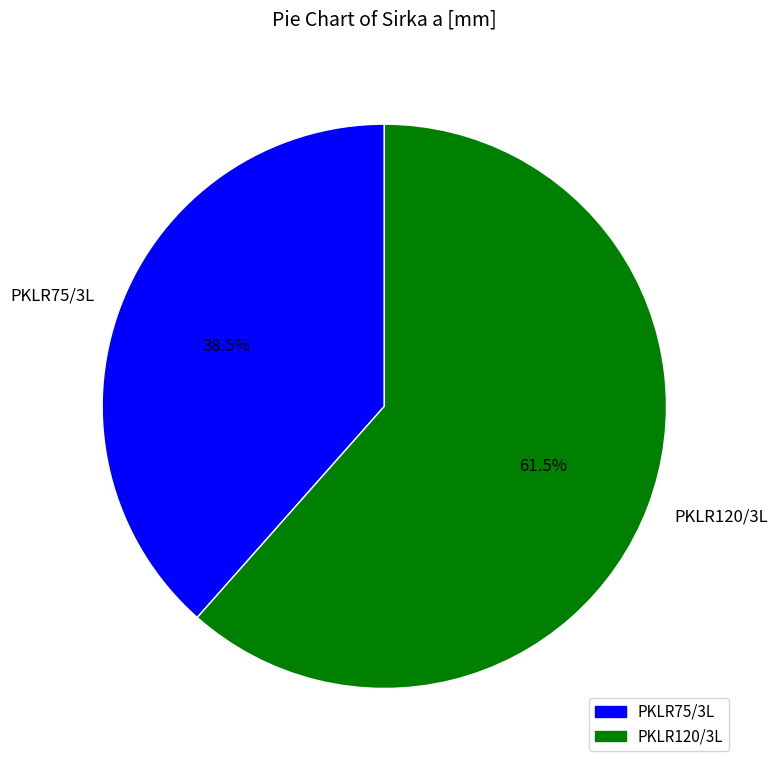

Combined, do PKLR120/3L and PKLR75/3L account for over 50%?

Yes